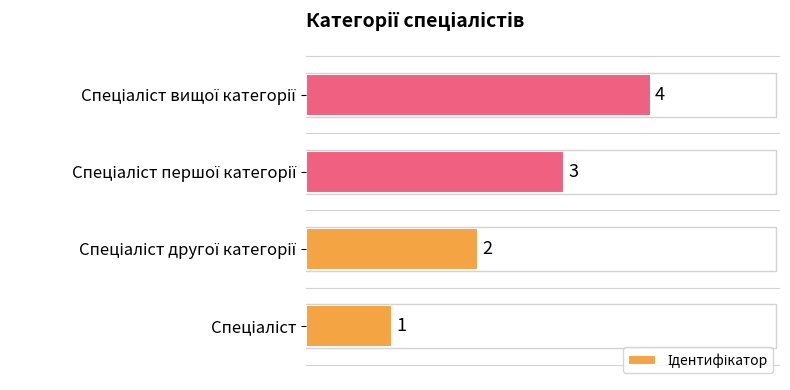

What is the sum of all values?

10